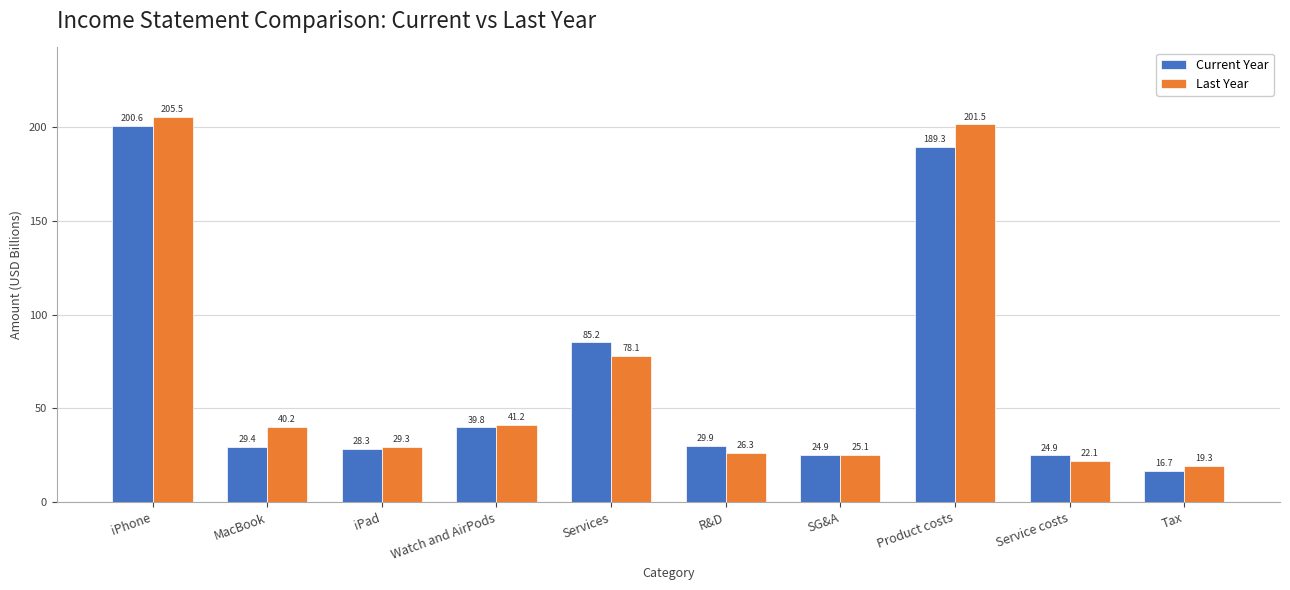

What is the total value across all series at Services?

163.3